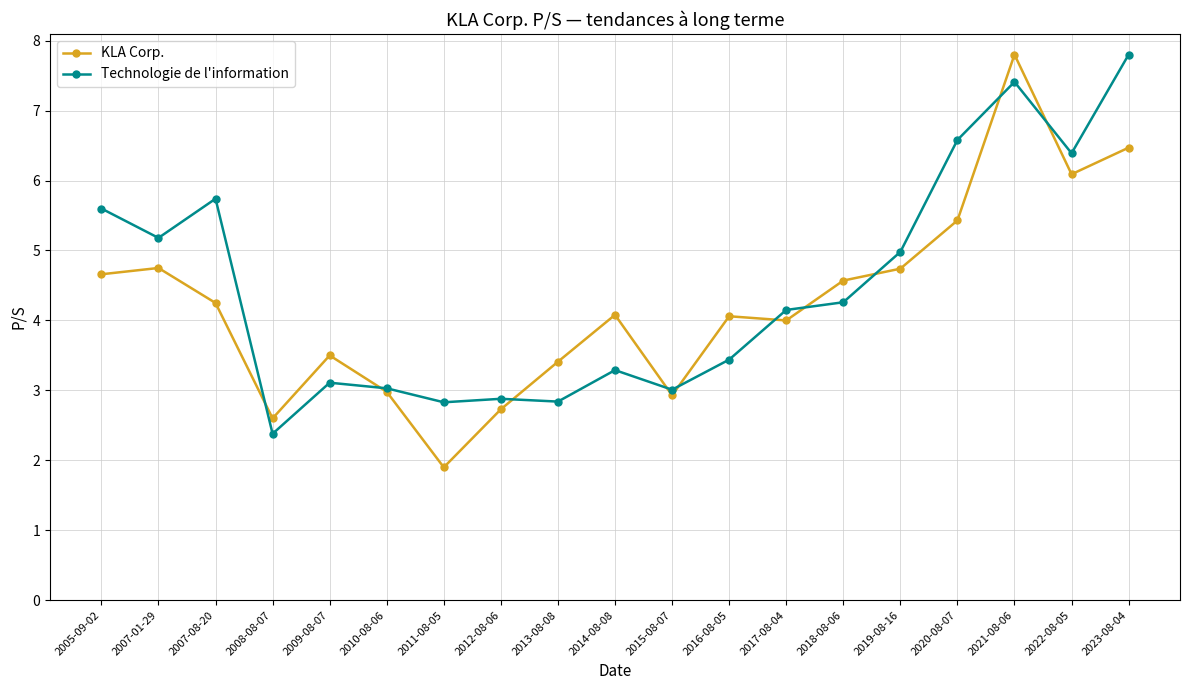

Where is the first local minimum for Technologie de l'information?

2007-01-29